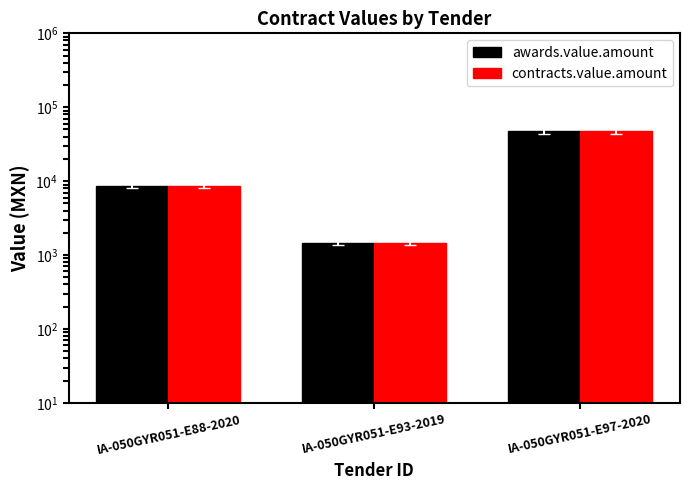

How many bars are there in each group?

2